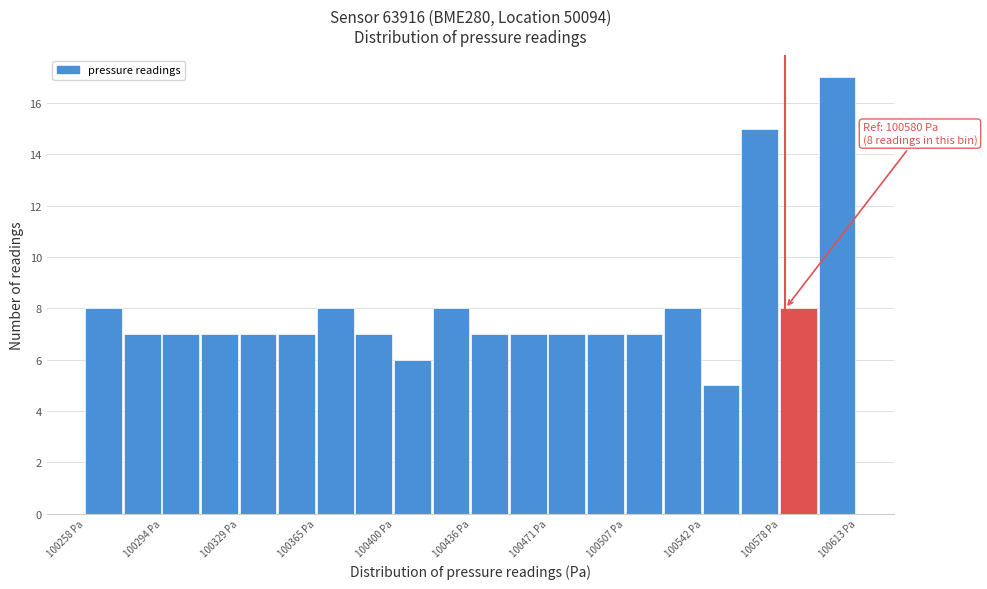

Around what value on the x-axis is the tallest bar? Give the approximate position of its centre, as read against the axis.

100605